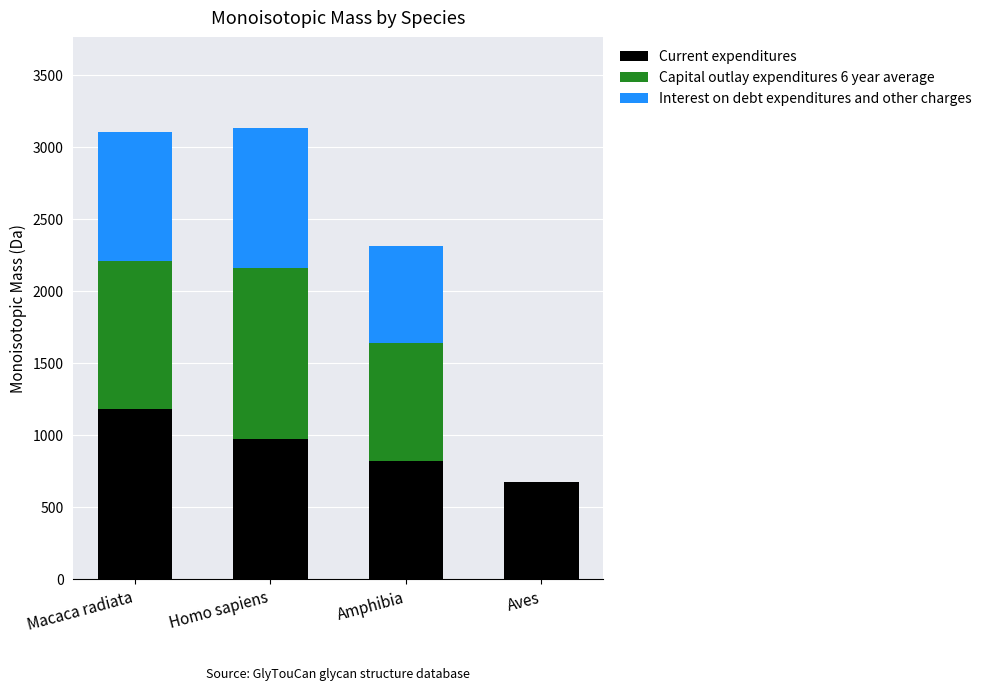

The Current expenditures series shows 353.9 at Amphibia. True or false?

False